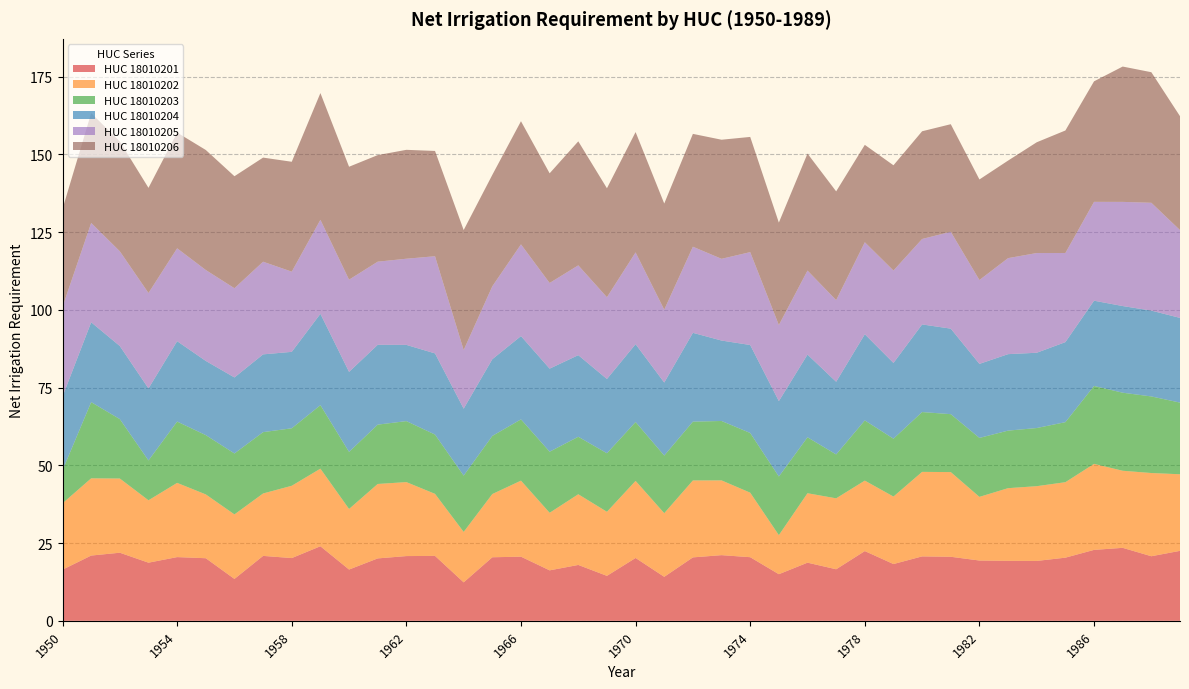

Reading left to right, transcribe all the data shown in this chart.

HUC_18010201: 1950=16.4	1951=21.0	1952=21.9	1953=18.7	1954=20.5	1955=20.1	1956=13.5	1957=20.9	1958=20.2	1959=24.0	1960=16.5	1961=20.1	1962=20.8	1963=20.9	1964=12.4	1965=20.4	1966=20.6	1967=16.2	1968=18.0	1969=14.5	1970=20.2	1971=14.2	1972=20.4	1973=21.1	1974=20.5	1975=15.0	1976=18.7	1977=16.6	1978=22.4	1979=18.3	1980=20.7	1981=20.6	1982=19.4	1983=19.3	1984=19.3	1985=20.3	1986=22.8	1987=23.5	1988=20.8	1989=22.5
HUC_18010202: 1950=21.3	1951=24.8	1952=23.9	1953=20.1	1954=23.9	1955=20.5	1956=20.8	1957=20.1	1958=23.2	1959=24.9	1960=19.5	1961=23.9	1962=23.8	1963=19.9	1964=16.2	1965=20.3	1966=24.4	1967=18.5	1968=22.7	1969=20.6	1970=24.8	1971=20.5	1972=24.7	1973=24.0	1974=20.8	1975=12.6	1976=22.3	1977=22.8	1978=22.7	1979=21.7	1980=27.2	1981=27.2	1982=20.5	1983=23.4	1984=24.0	1985=24.3	1986=27.7	1987=24.8	1988=26.8	1989=24.6
HUC_18010203: 1950=10.6	1951=24.5	1952=19.1	1953=12.8	1954=19.7	1955=19.1	1956=19.6	1957=19.7	1958=18.5	1959=20.4	1960=18.4	1961=19.1	1962=19.6	1963=19.1	1964=18.1	1965=18.7	1966=19.7	1967=19.6	1968=18.5	1969=18.8	1970=18.9	1971=18.5	1972=18.9	1973=19.1	1974=19.2	1975=18.9	1976=18.0	1977=14.1	1978=19.4	1979=18.6	1980=19.2	1981=18.6	1982=19.0	1983=18.5	1984=18.7	1985=19.3	1986=25.1	1987=25.1	1988=24.6	1989=23.1
HUC_18010204: 1950=23.7	1951=25.7	1952=23.5	1953=23.2	1954=25.9	1955=23.9	1956=24.4	1957=25.0	1958=24.6	1959=29.4	1960=25.7	1961=25.7	1962=24.5	1963=26.1	1964=21.5	1965=24.7	1966=26.8	1967=26.7	1968=26.2	1969=23.9	1970=25.0	1971=23.5	1972=28.6	1973=25.9	1974=28.3	1975=24.2	1976=26.6	1977=23.4	1978=27.7	1979=24.4	1980=28.2	1981=27.5	1982=23.8	1983=24.6	1984=24.2	1985=25.7	1986=27.4	1987=27.9	1988=27.6	1989=27.2
HUC_18010205: 1950=28.9	1951=31.9	1952=30.5	1953=30.7	1954=29.9	1955=29.2	1956=28.7	1957=29.8	1958=25.8	1959=30.2	1960=29.6	1961=26.7	1962=27.7	1963=31.2	1964=18.9	1965=23.4	1966=29.5	1967=27.6	1968=28.9	1969=26.3	1970=29.5	1971=23.4	1972=27.7	1973=26.3	1974=29.9	1975=24.5	1976=27.0	1977=26.2	1978=29.6	1979=29.7	1980=27.5	1981=31.1	1982=27.0	1983=30.9	1984=32.1	1985=28.7	1986=31.8	1987=33.5	1988=34.7	1989=28.2
HUC_18010206: 1950=31.5	1951=35.3	1952=35.3	1953=33.8	1954=37.2	1955=38.6	1956=36.0	1957=33.5	1958=35.3	1959=40.8	1960=36.3	1961=34.3	1962=35.0	1963=33.9	1964=38.6	1965=35.8	1966=39.6	1967=35.3	1968=39.9	1969=35.0	1970=38.7	1971=34.1	1972=36.3	1973=38.3	1974=37.0	1975=32.9	1976=37.6	1977=35.0	1978=31.3	1979=33.9	1980=34.6	1981=34.6	1982=32.3	1983=31.4	1984=35.6	1985=39.4	1986=38.8	1987=43.5	1988=42.0	1989=36.6